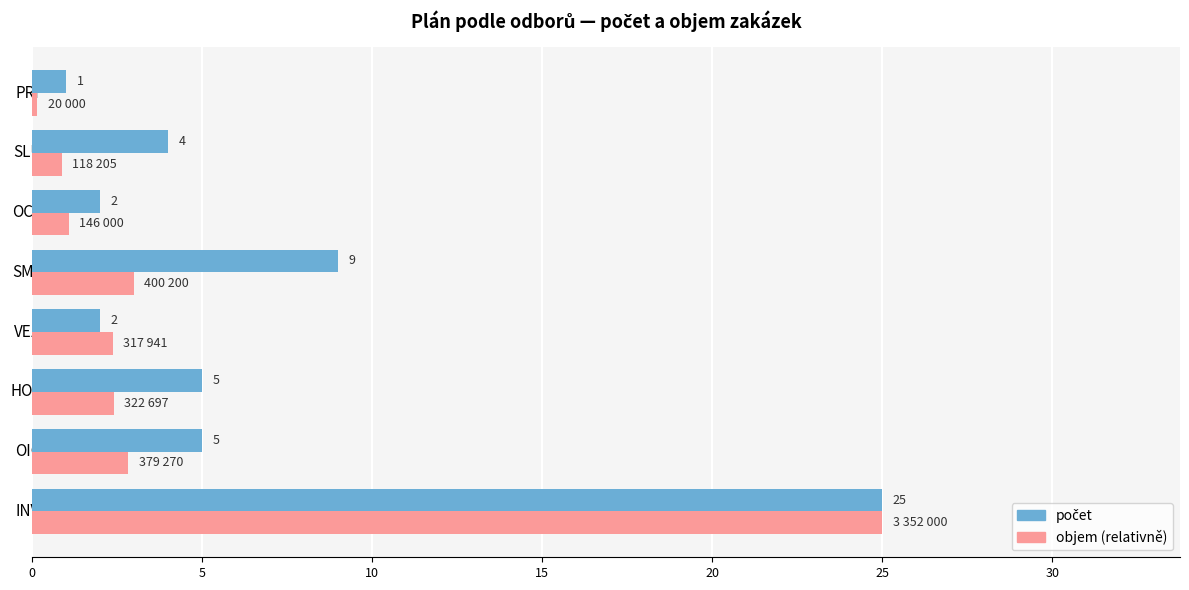

How many distinct data groups are displayed?

2